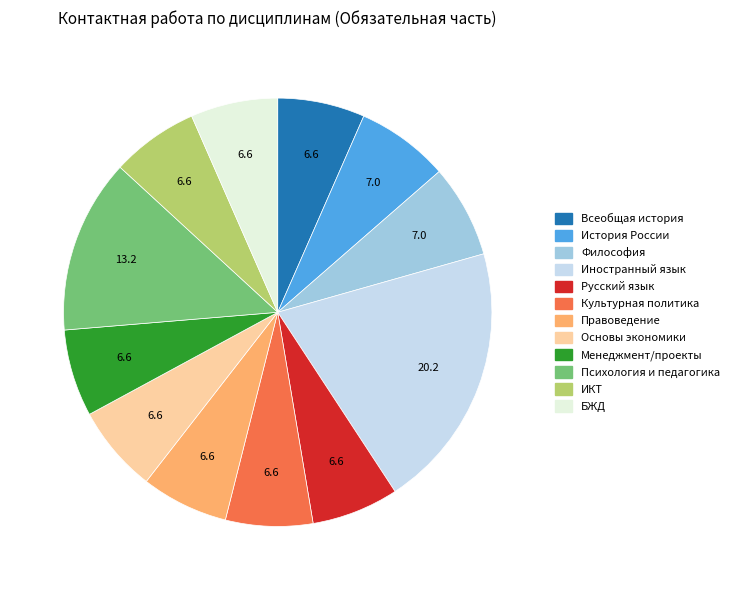

Does any single category account for the majority?

No